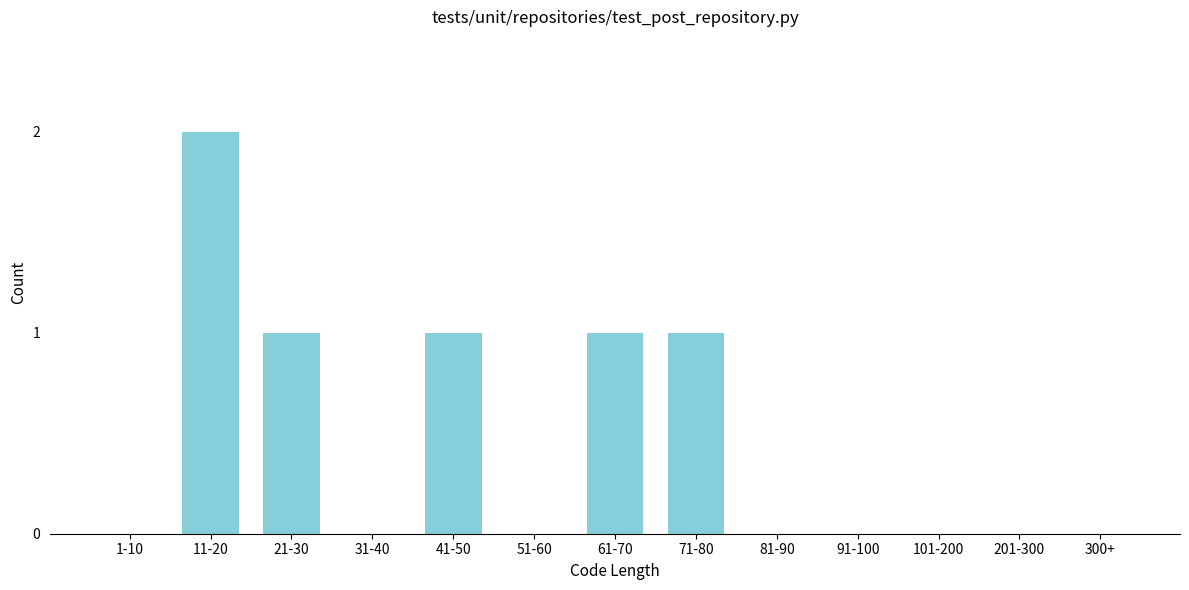

Reading right to left, what are all the values shown in this chart?

300+=0	201-300=0	101-200=0	91-100=0	81-90=0	71-80=1	61-70=1	51-60=0	41-50=1	31-40=0	21-30=1	11-20=2	1-10=0